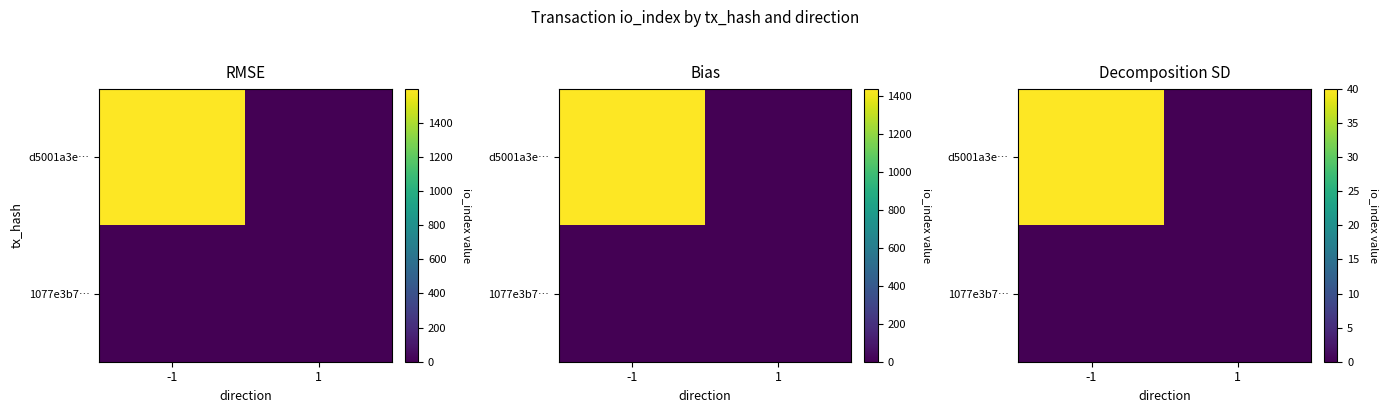

What is the average value of the d5001a3e… series?

20.0